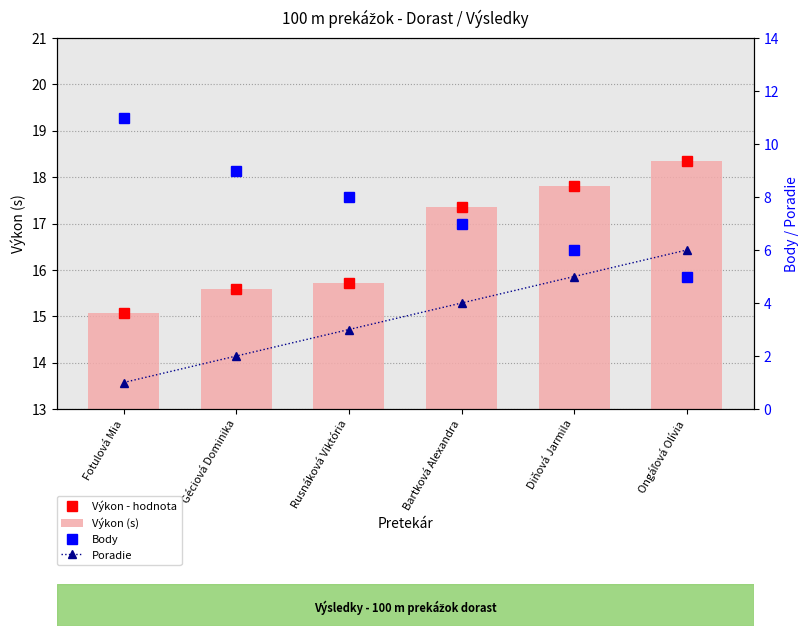

Are the bars horizontal?

No